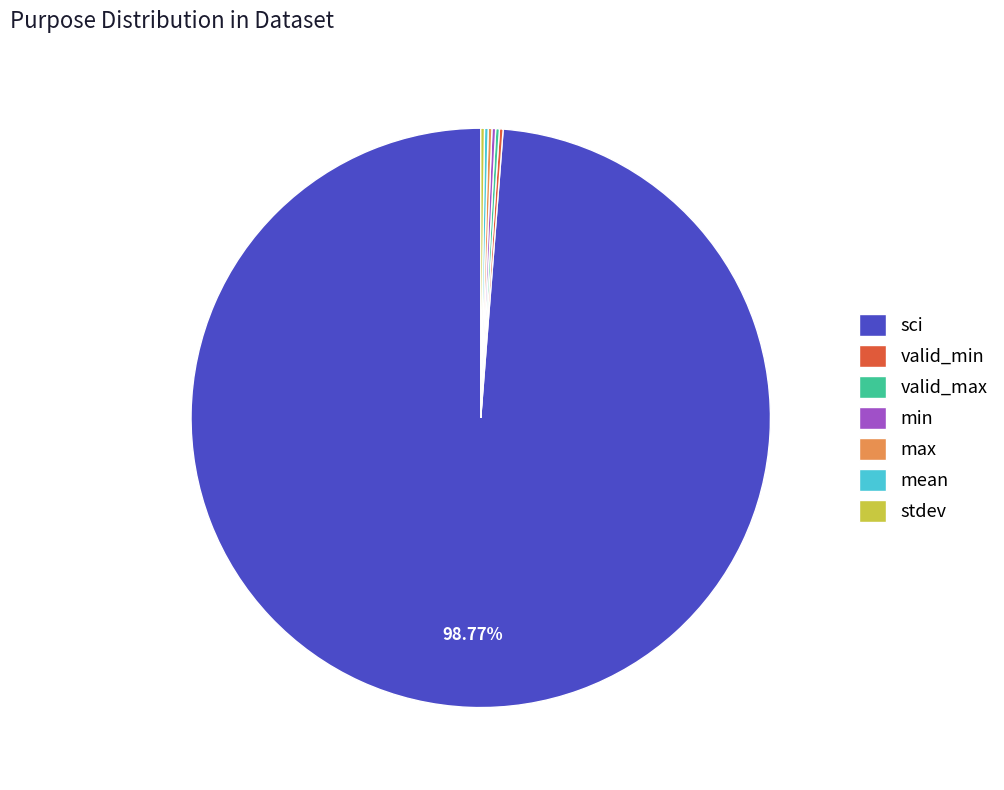

True or false: sci accounts for 99% of the total.

True